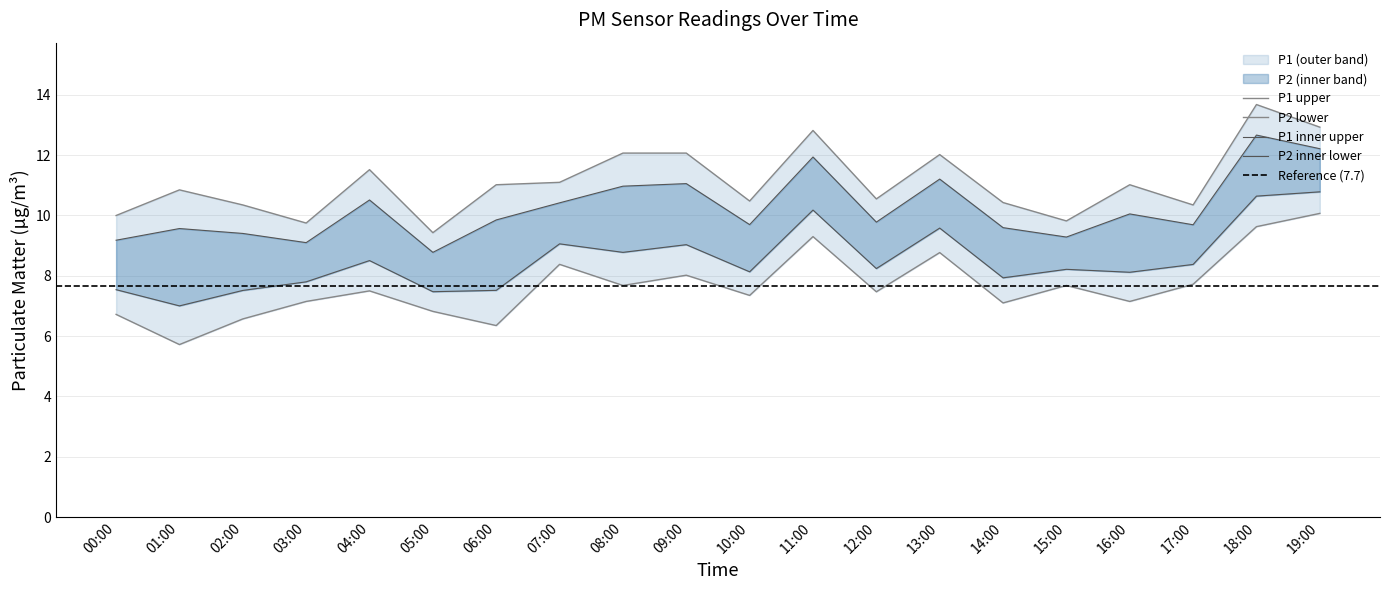

How many values in the P1 series exceed 11?

10